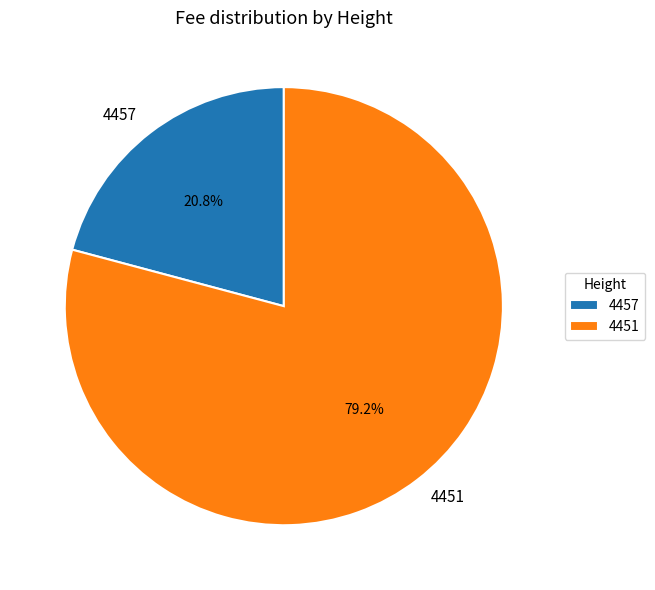

To the nearest percent, what is the average slice percentage?

50%